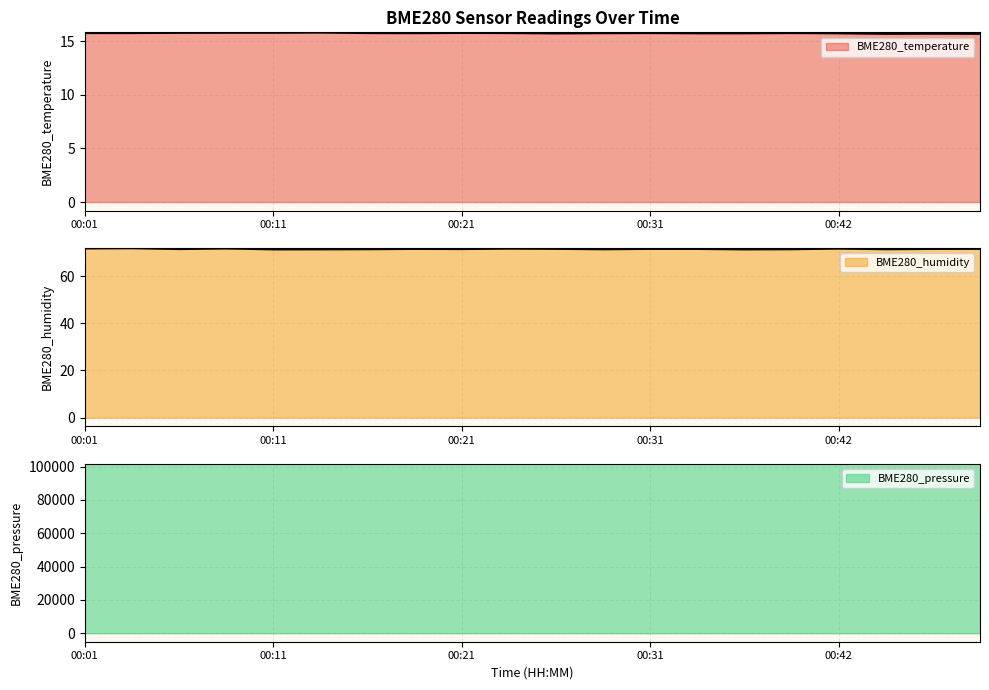

What is the value of the BME280_humidity point at the 9th from the left?

71.4